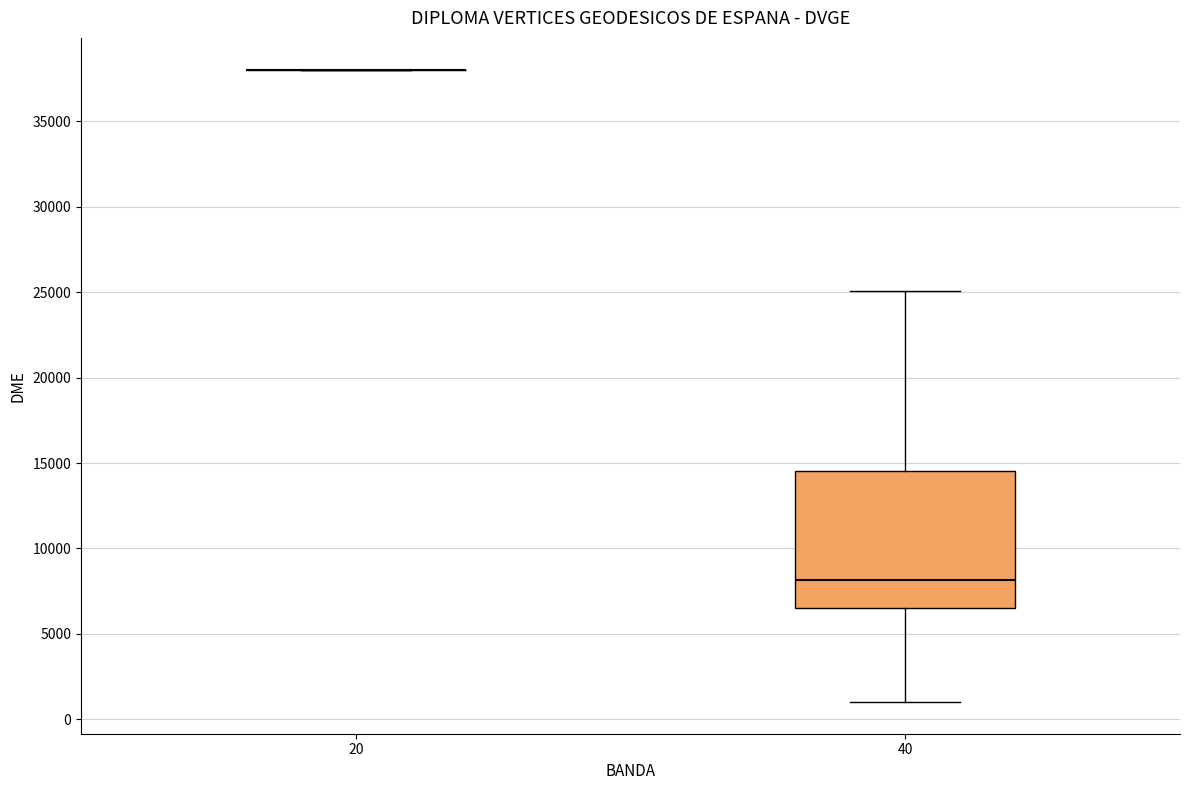

Which box is the tallest, from its lower edge to its upper edge?

40